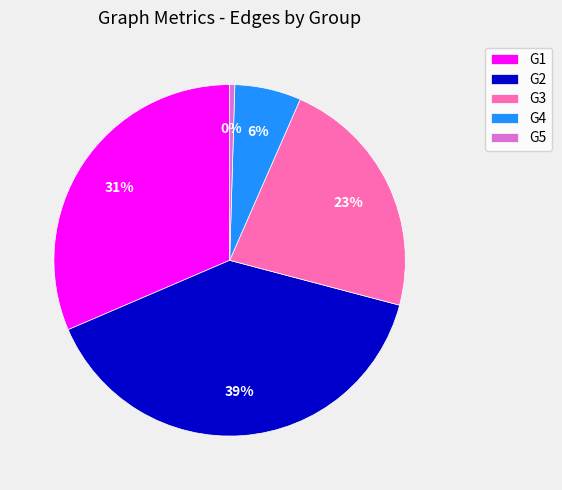

To the nearest percent, what is the difference between the largest and smallest slice percentages?

39%